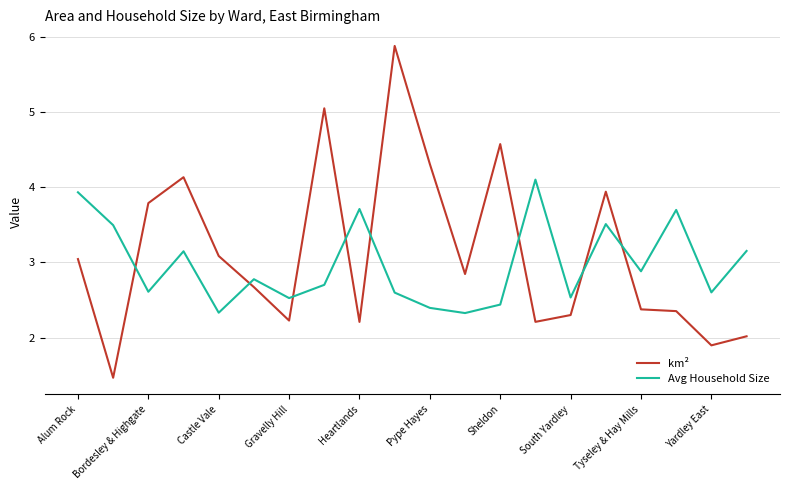

What is the greatest value displayed?

5.9